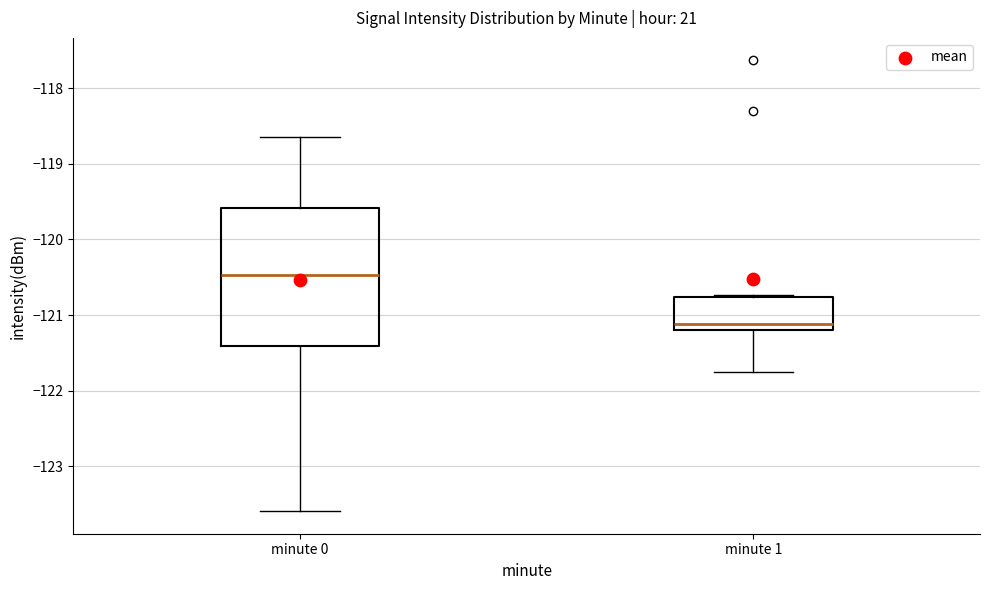

Reading left to right, read every box against the y-axis: the position of its median line, the range the box covers, and the ends of its whiskers. The values are not printed on the chart, so give them approximately, as read against the axis.

minute 0: median -120.5, box -121.4 to -119.6, whiskers -123.6 to -118.6
minute 1: median -121.1, box -121.2 to -120.8, whiskers -121.8 to -120.7